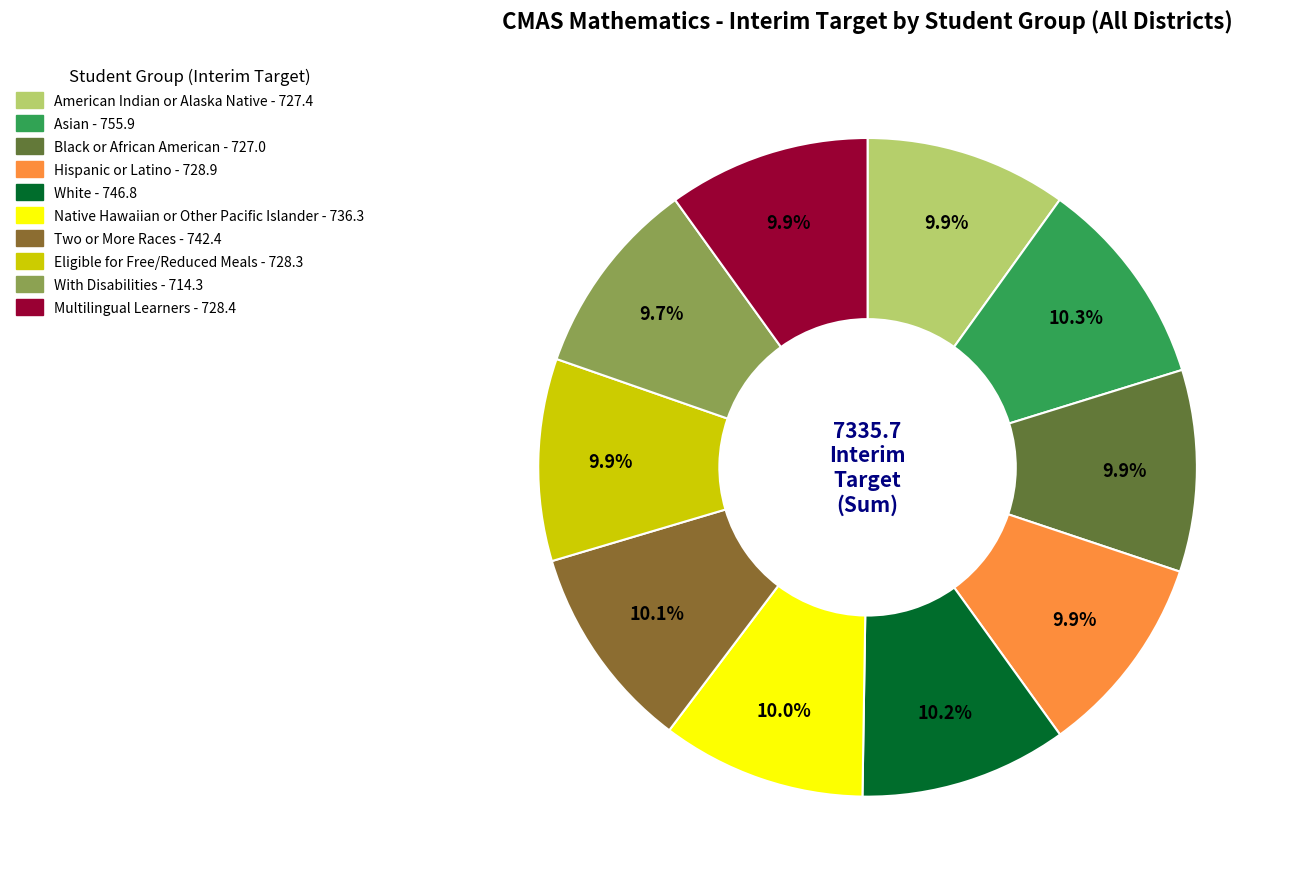

Is White the majority of the pie?

No